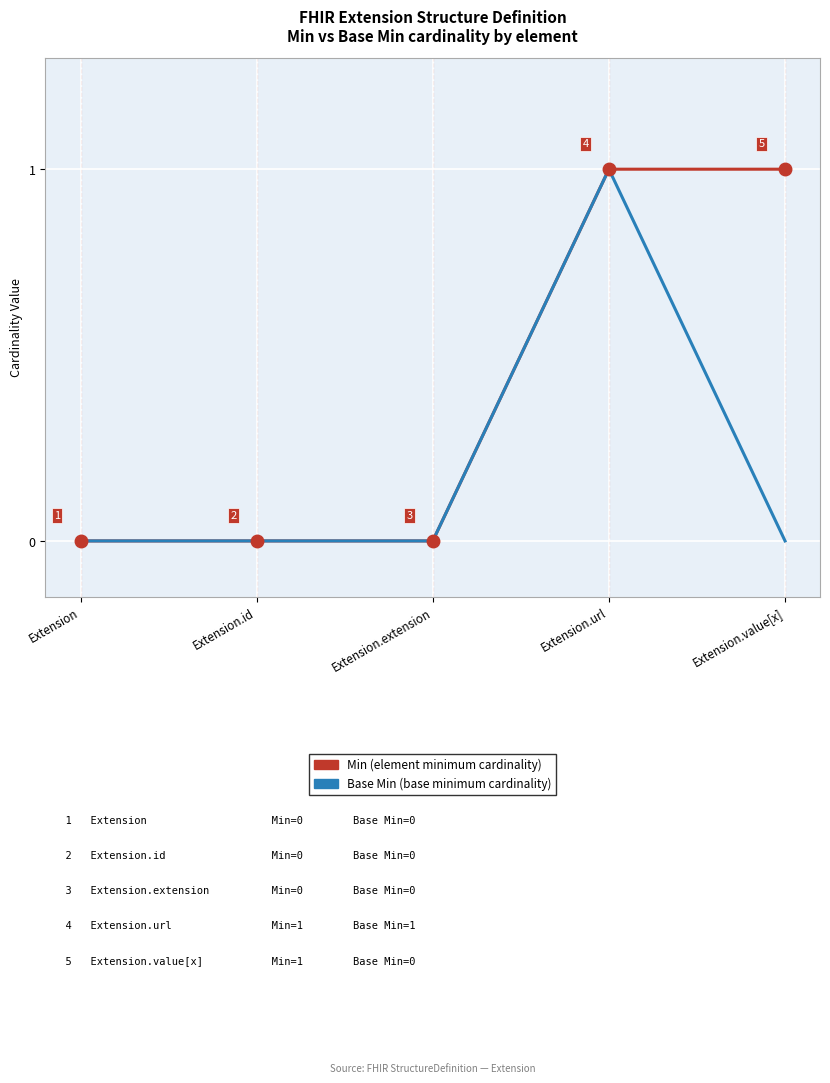

How many series are shown in this chart?

2